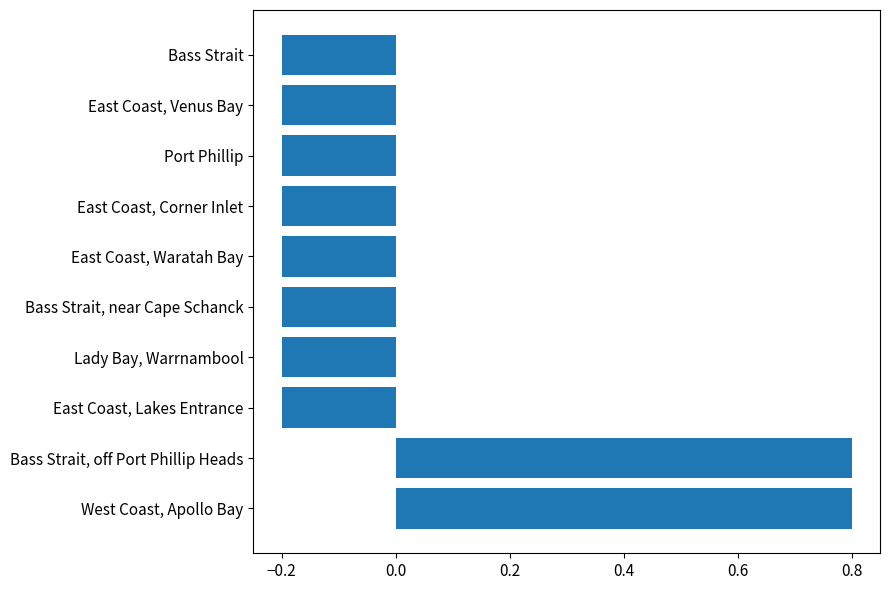

Read the value at Bass Strait, off Port Phillip Heads.

0.8